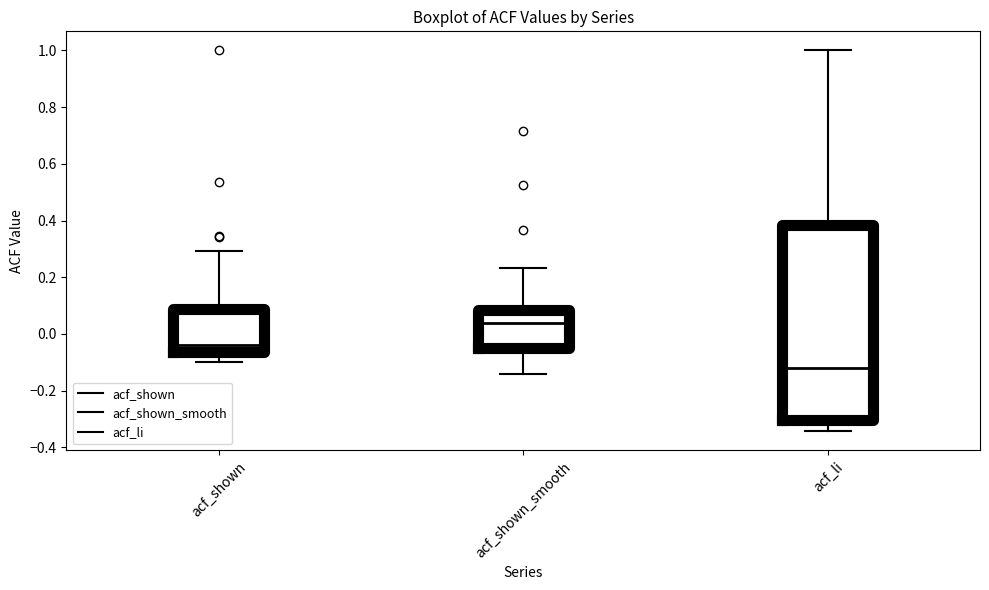

Which box has the lowest median line?

acf_li